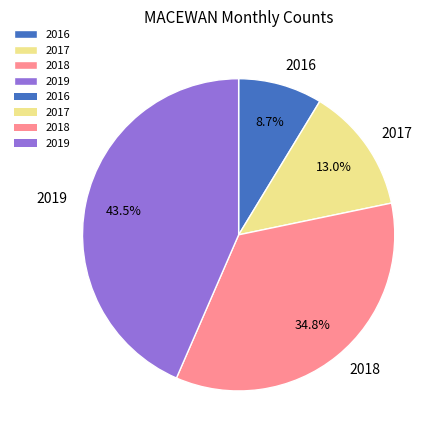

Between 2019 and 2017, which is larger?

2019